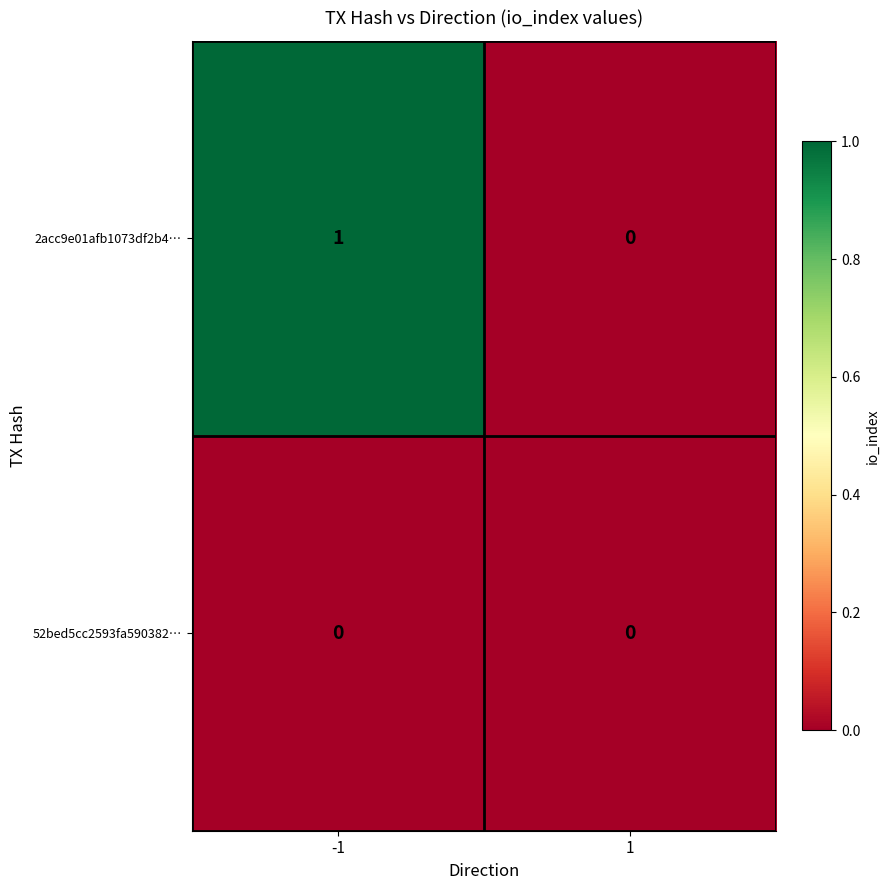

Is it true that 52bed5cc2593fa590382… equals 0 at 1?

True